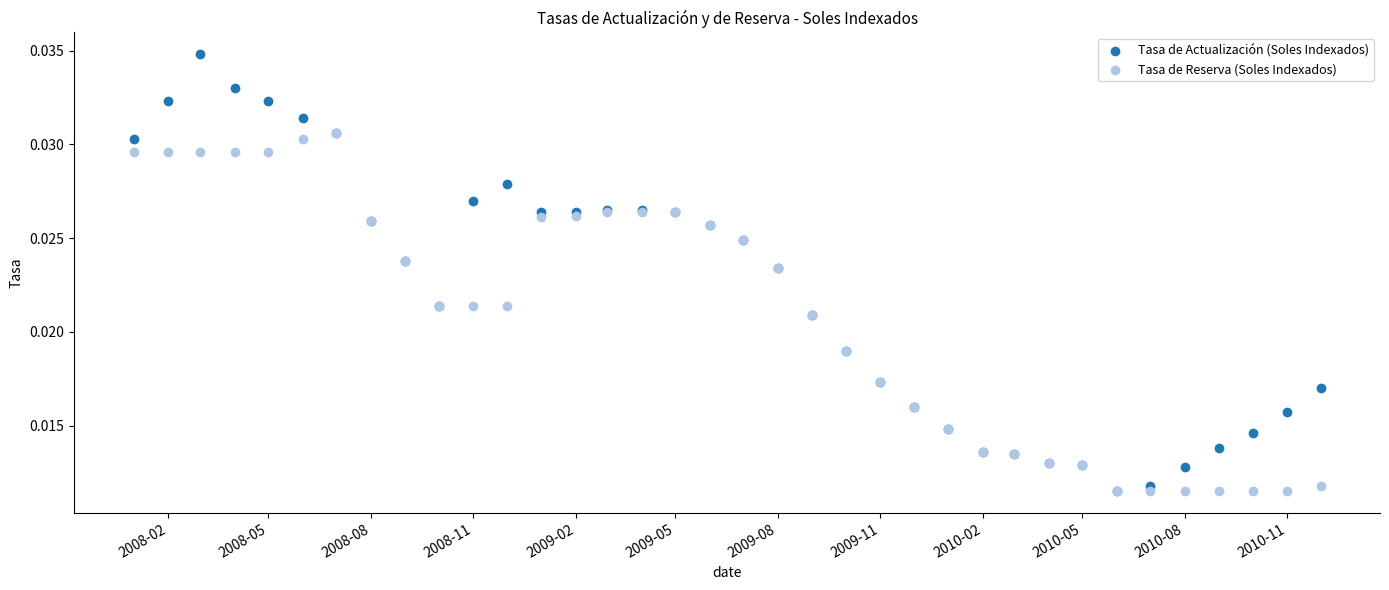

What are all the series names shown in the legend?

Tasa de Actualización (Soles Indexados), Tasa de Reserva (Soles Indexados)